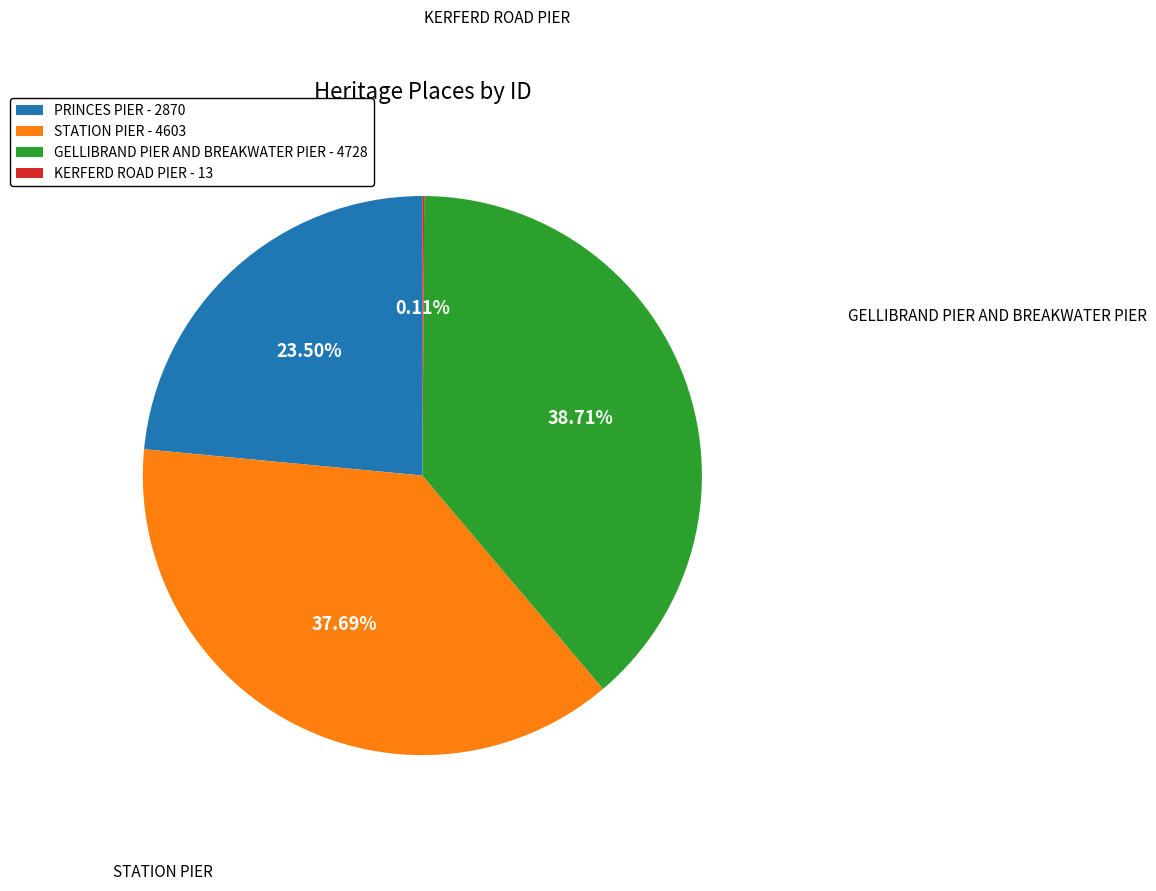

Combined, do STATION PIER - 4603 and GELLIBRAND PIER AND BREAKWATER PIER - 4728 account for over 50%?

Yes